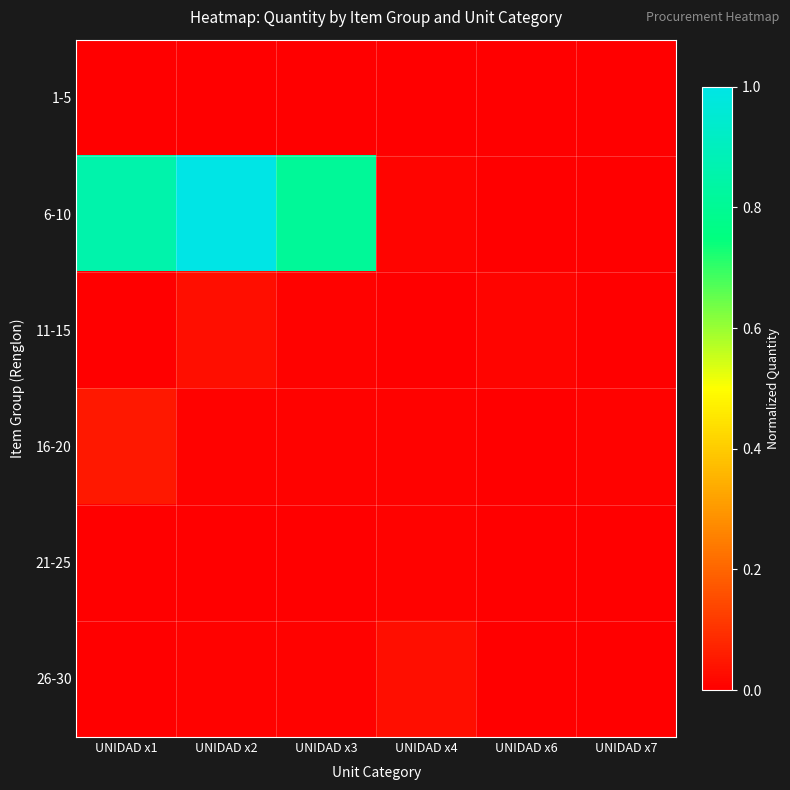

Rank the series at UNIDAD x4 from highest to lowest value.

26-30, 6-10, 16-20, 21-25, 1-5, 11-15